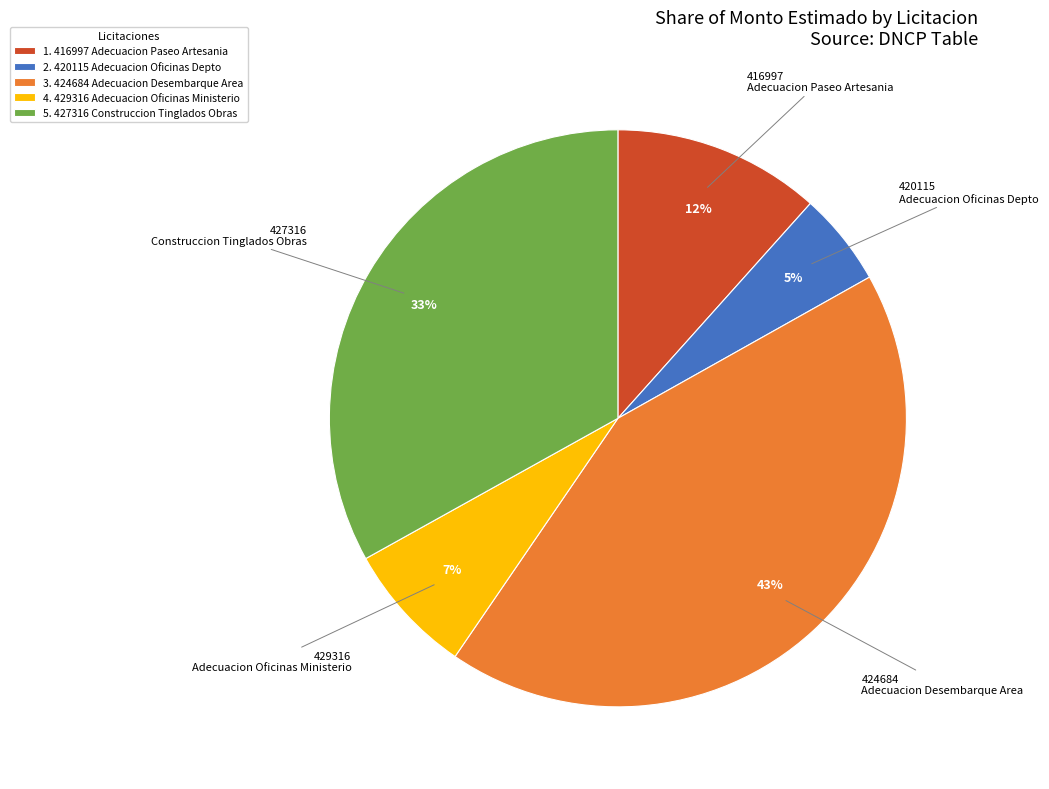

What is the largest slice in the pie chart?

3. 424684 Adecuacion Desembarque Area